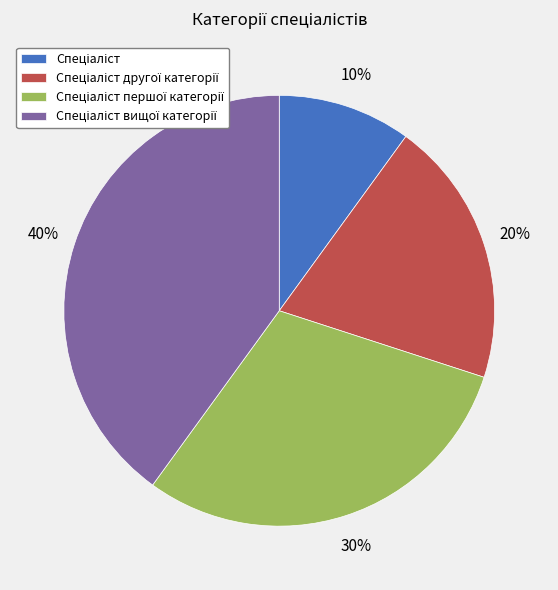

To the nearest percent, what is the average slice percentage?

25%